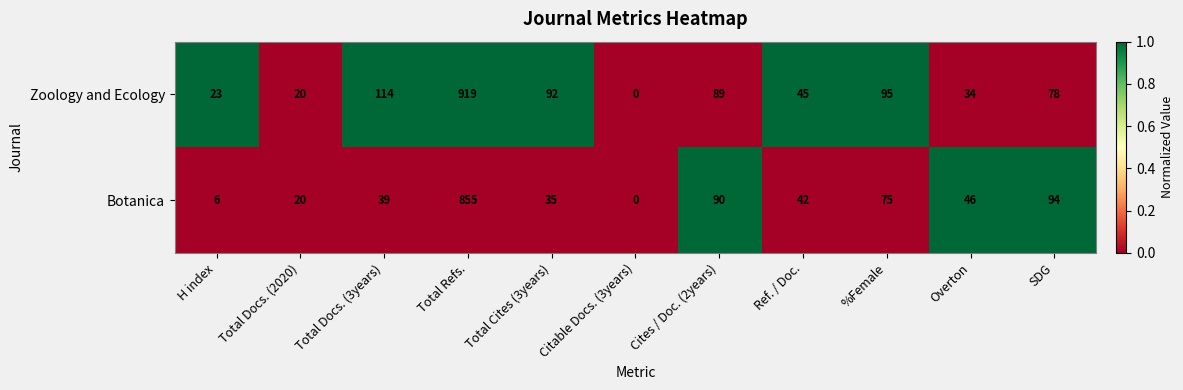

True or false: Botanica has a value of 6 at H index.

True